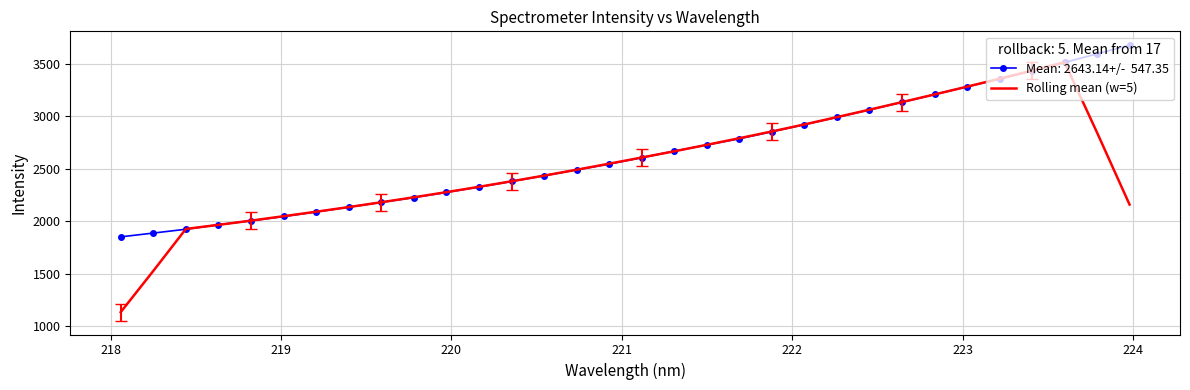

How many distinct data groups are displayed?

2